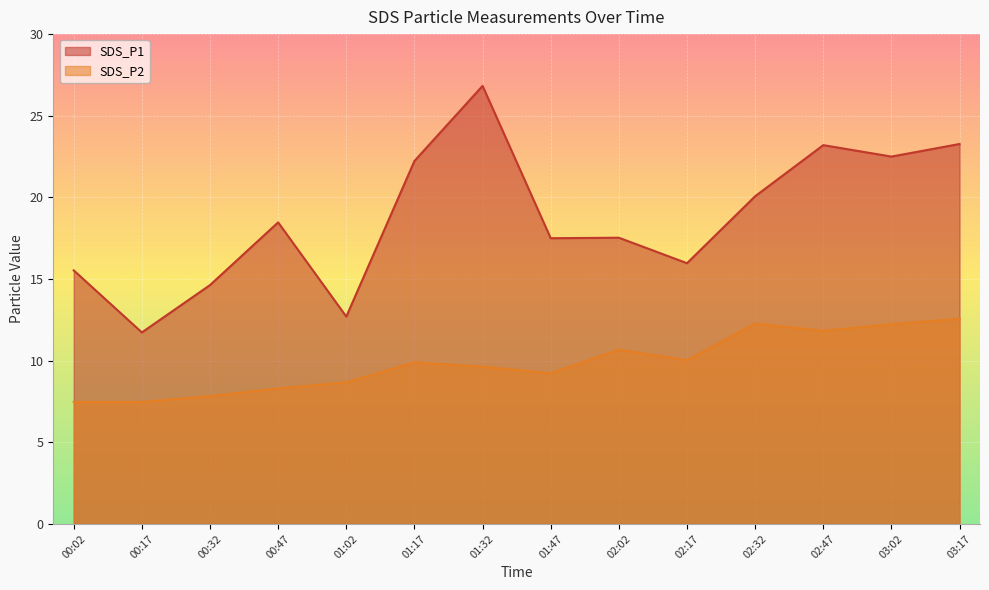

What is the sum of the SDS_P2 values at 02:32 and 00:32?

20.1